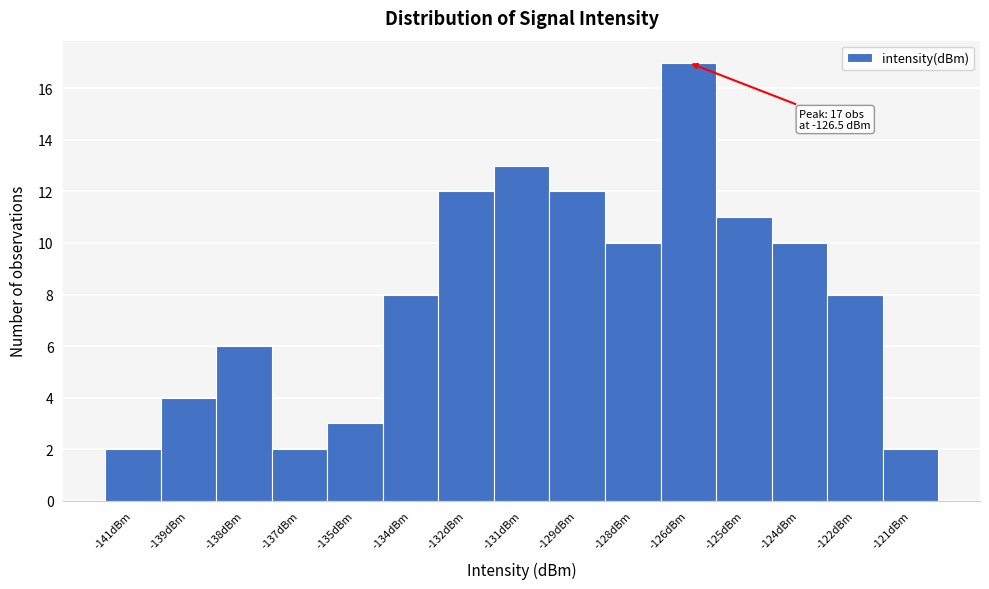

Reading right to left, what are all the values shown in this chart?

-121dBm=2	-122dBm=8	-124dBm=10	-125dBm=11	-126dBm=17	-128dBm=10	-129dBm=12	-131dBm=13	-132dBm=12	-134dBm=8	-135dBm=3	-137dBm=2	-138dBm=6	-139dBm=4	-141dBm=2